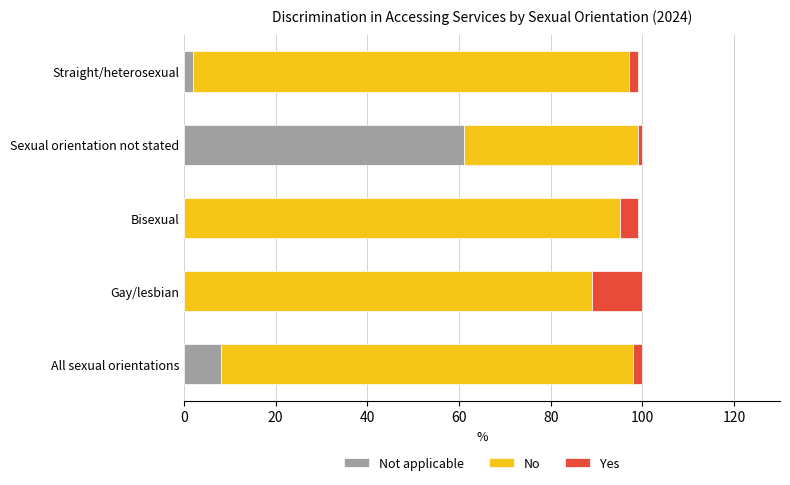

What is the total value across all series at Gay/lesbian?

100